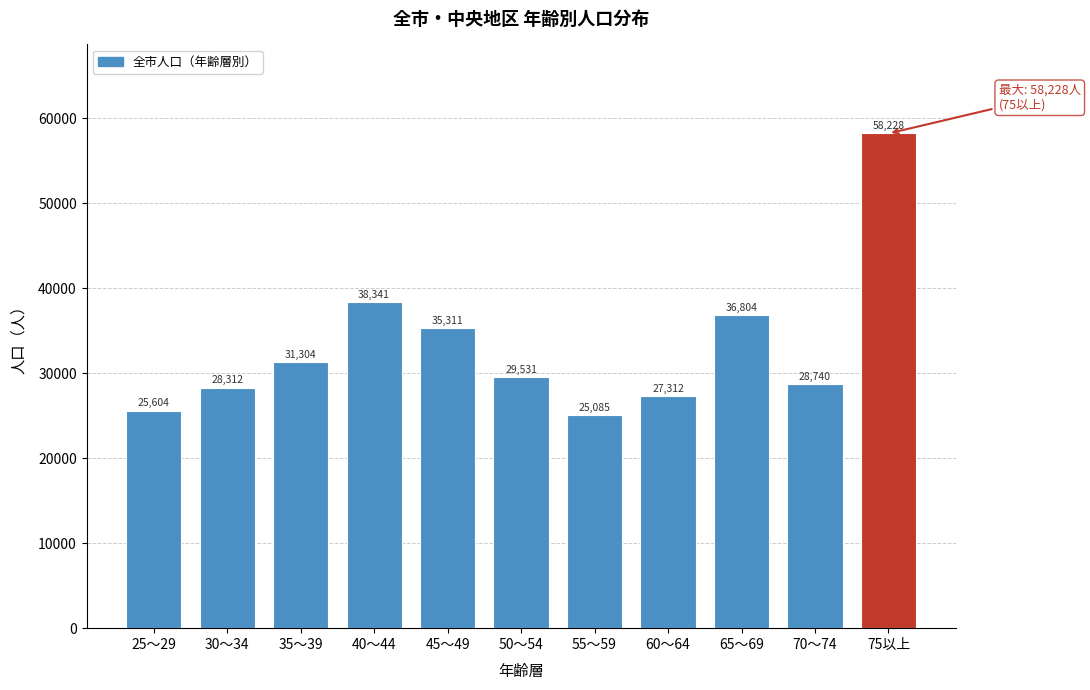

Reading right to left, what are all the values shown in this chart?

75以上=58228	70～74=28740	65～69=36804	60～64=27312	55～59=25085	50～54=29531	45～49=35311	40～44=38341	35～39=31304	30～34=28312	25～29=25604